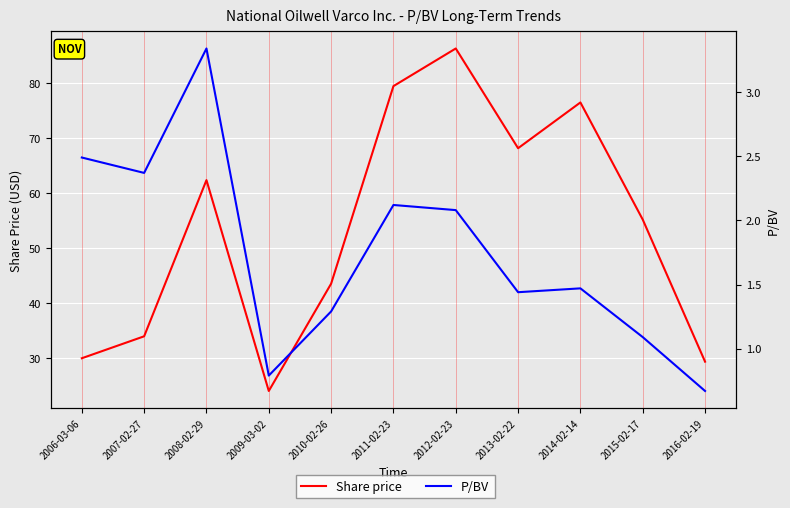

Reading right to left, extract all data points from this chart.

Share price: 29.3	55.1	76.4	68.1	86.2	79.4	43.5	24.0	62.3	33.9	29.9
P/BV: 0.7	1.1	1.5	1.4	2.1	2.1	1.3	0.8	3.3	2.4	2.5